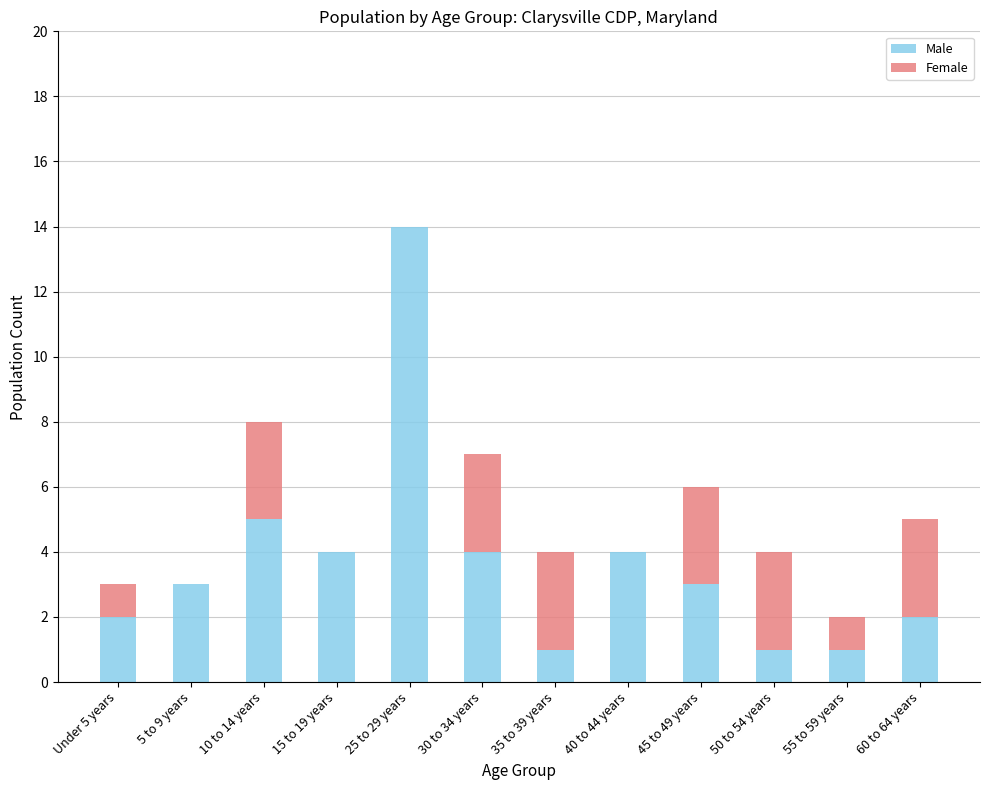

At which category is the sum across all series the highest?

25 to 29 years